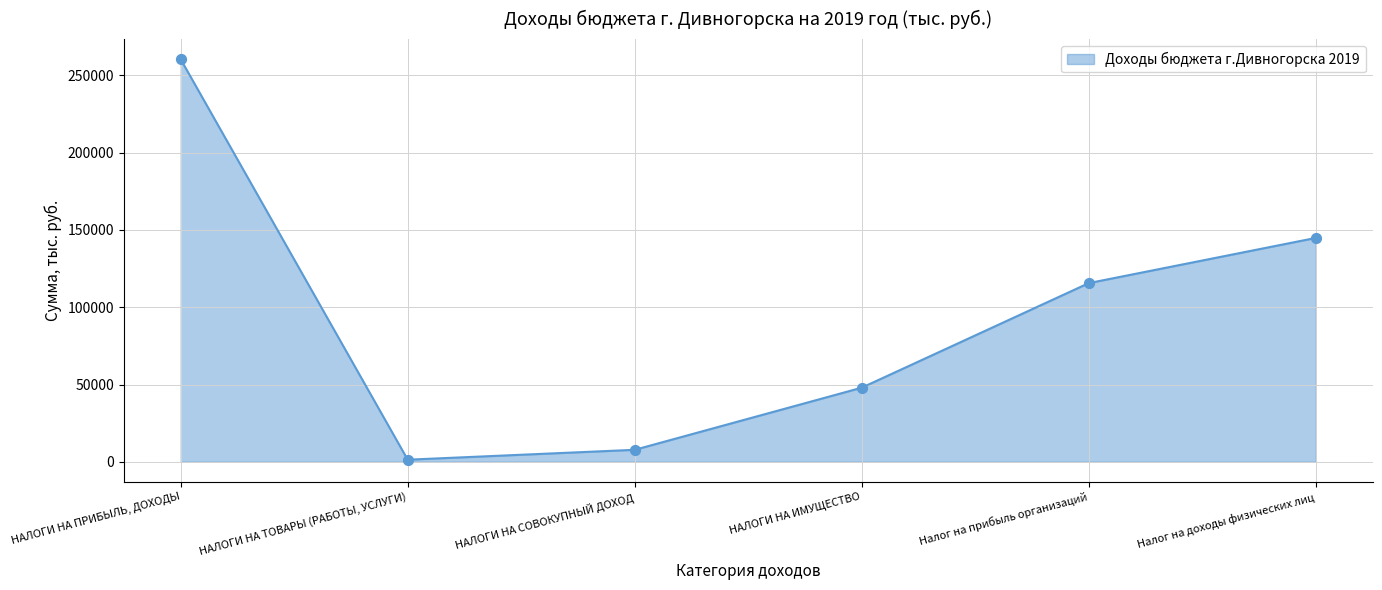

What is the change in value from НАЛОГИ НА ПРИБЫЛЬ, ДОХОДЫ to Налог на доходы физических лиц?

-115618.0